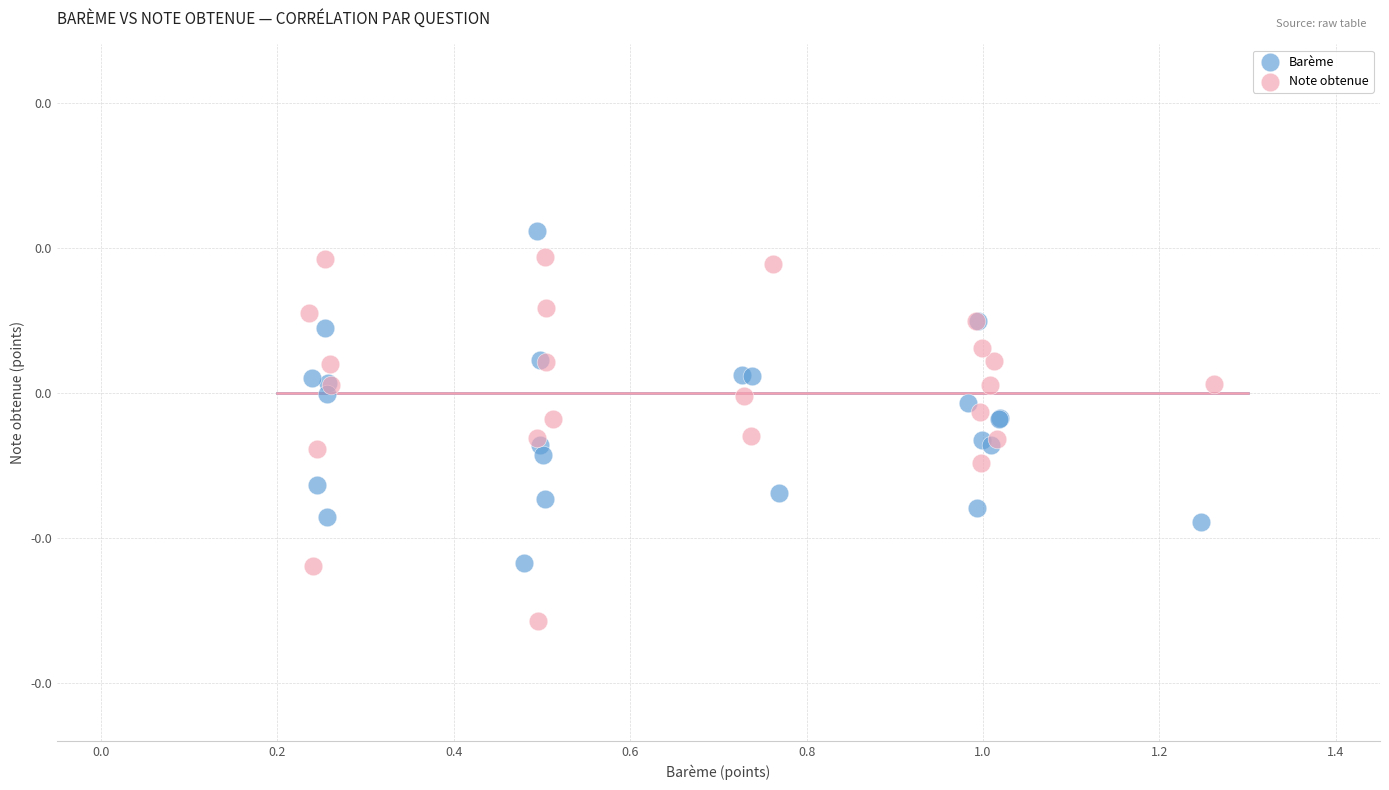

What are all the series names shown in the legend?

Barème, Note obtenue